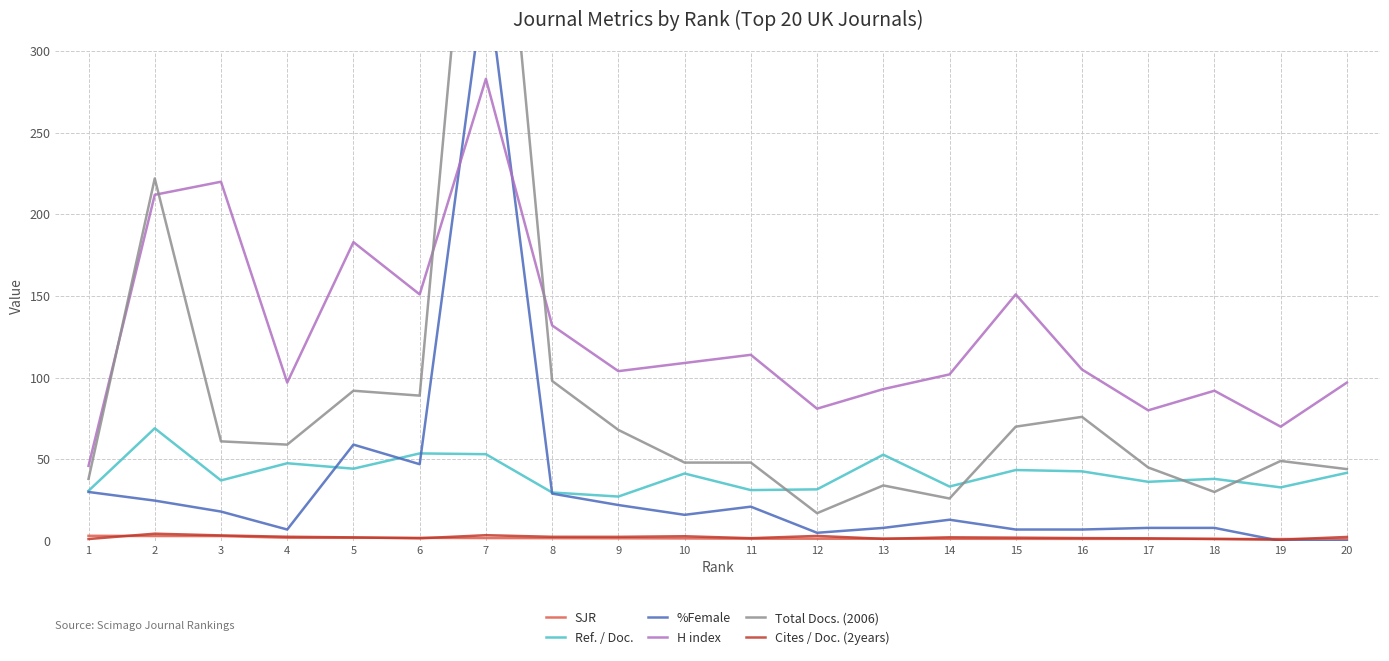

Which has a higher value, 9 or 11?

9